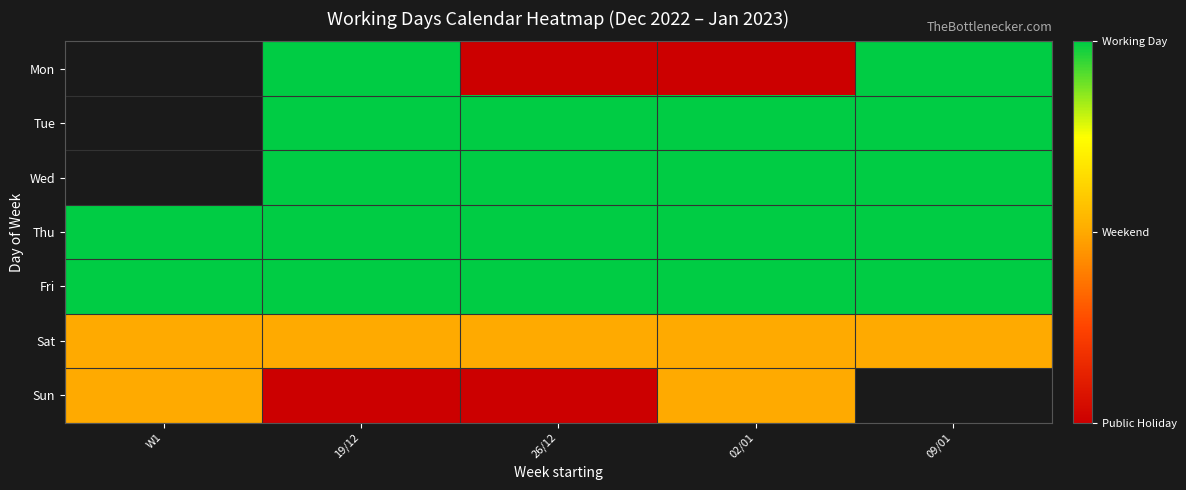

What is the approximate value of Fri at 02/01?

2.0